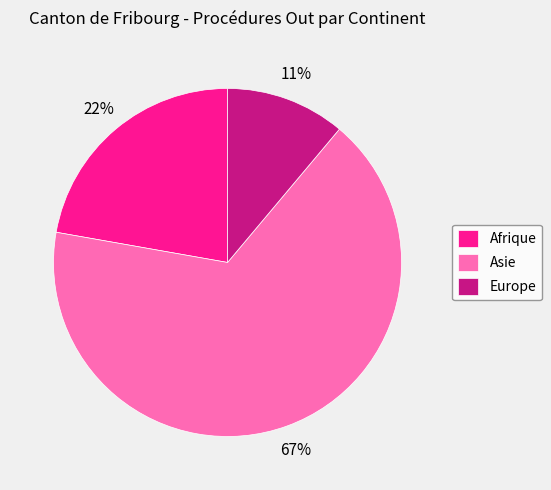

Does any single category account for the majority?

Yes